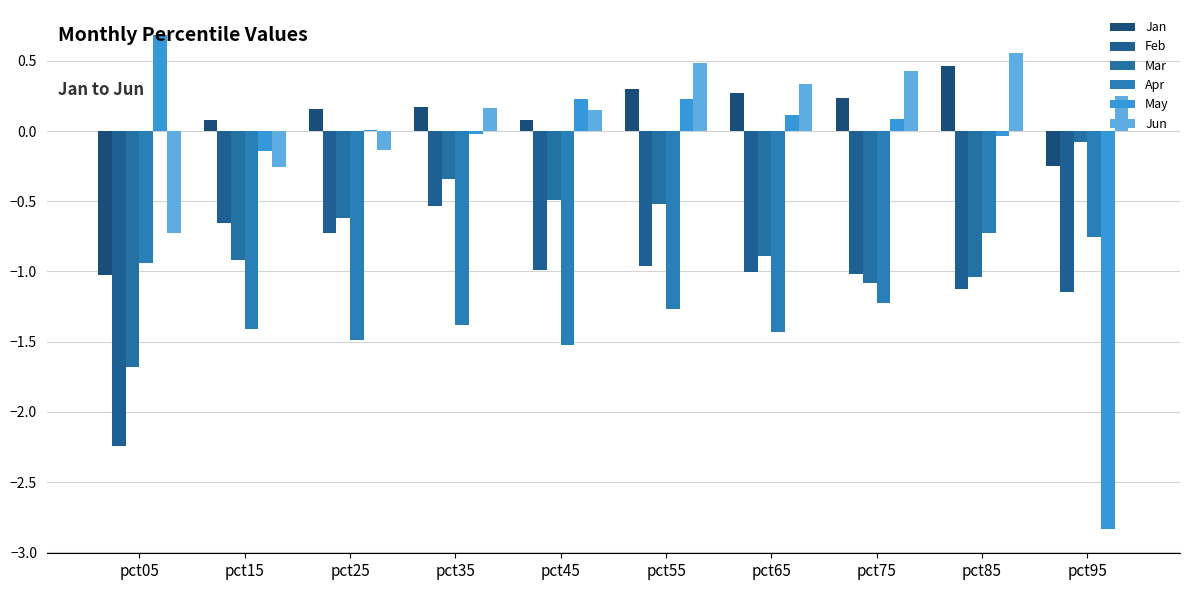

What is the sum of the Jun values at pct35 and pct55?

0.6